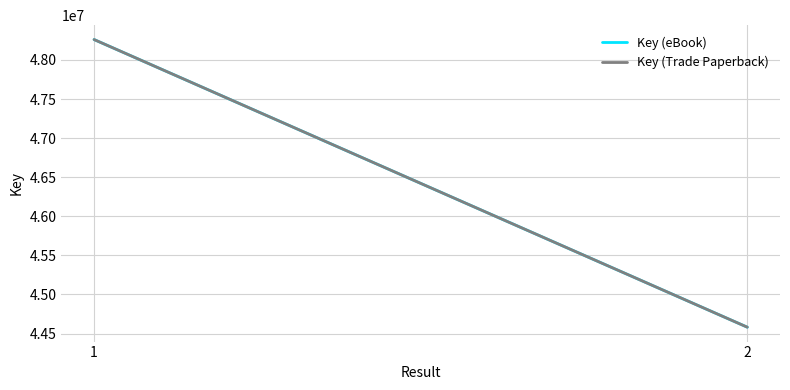

What is the sum of all Key (Trade Paperback) values?

92841613